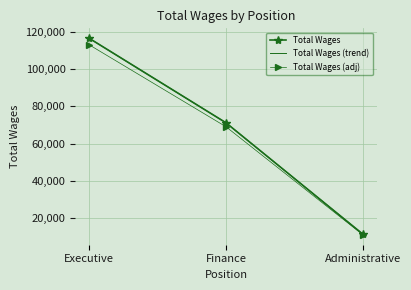

How many values in the Total Wages (trend) series exceed 71172?

1